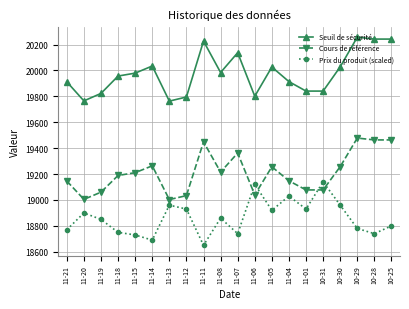

Where is the first local minimum for Cours de référence?

11-20